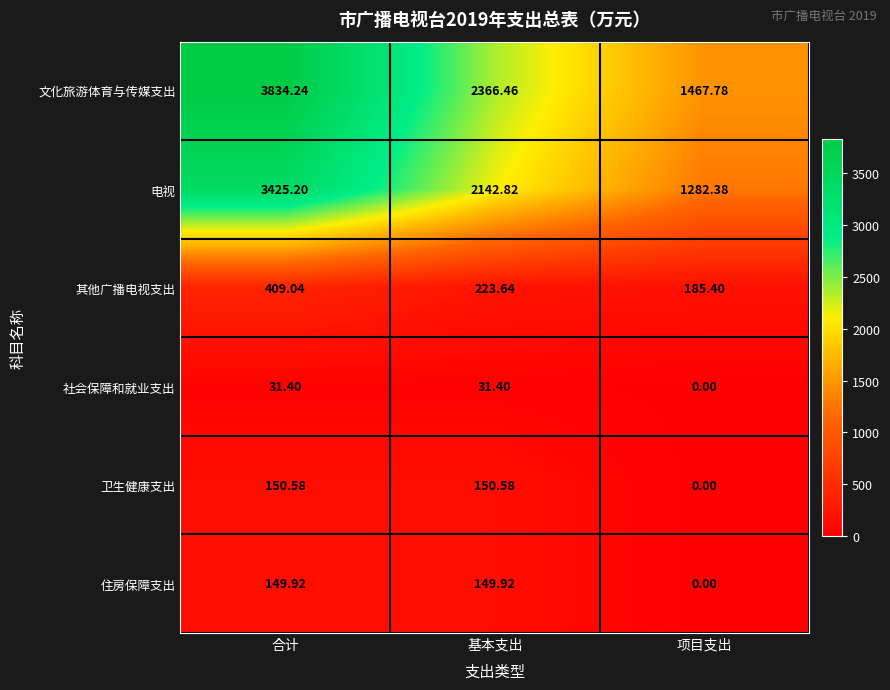

Which series has the largest total across all categories?

文化旅游体育与传媒支出